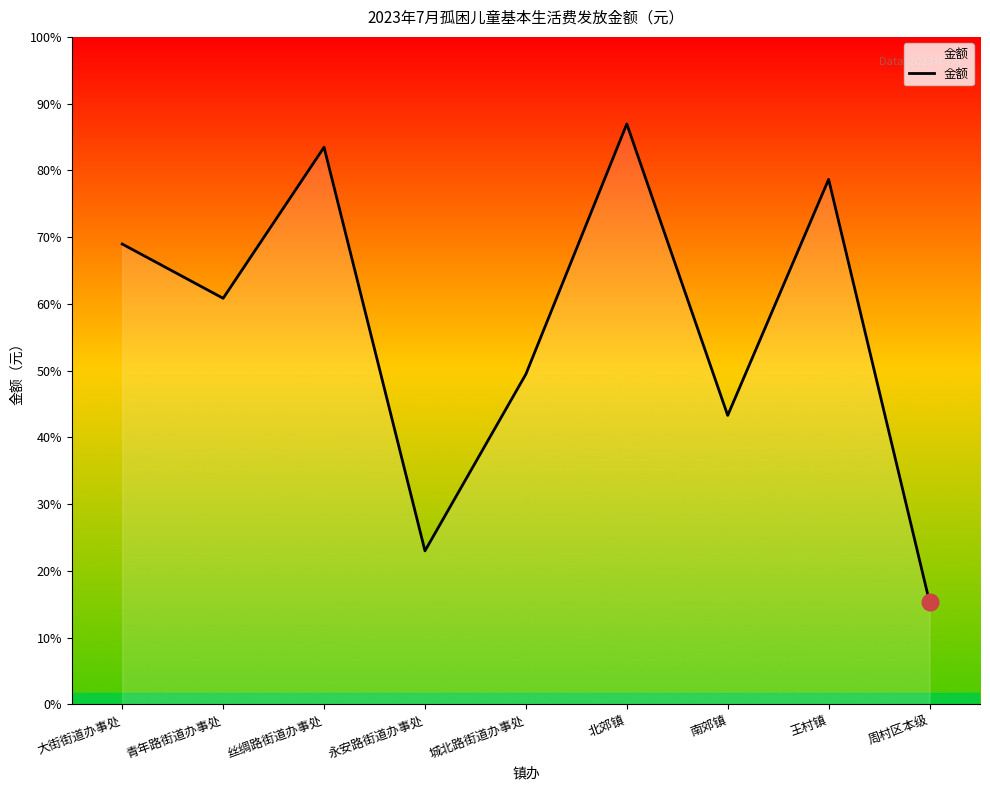

Does the chart display data point markers on the line(s)?

No